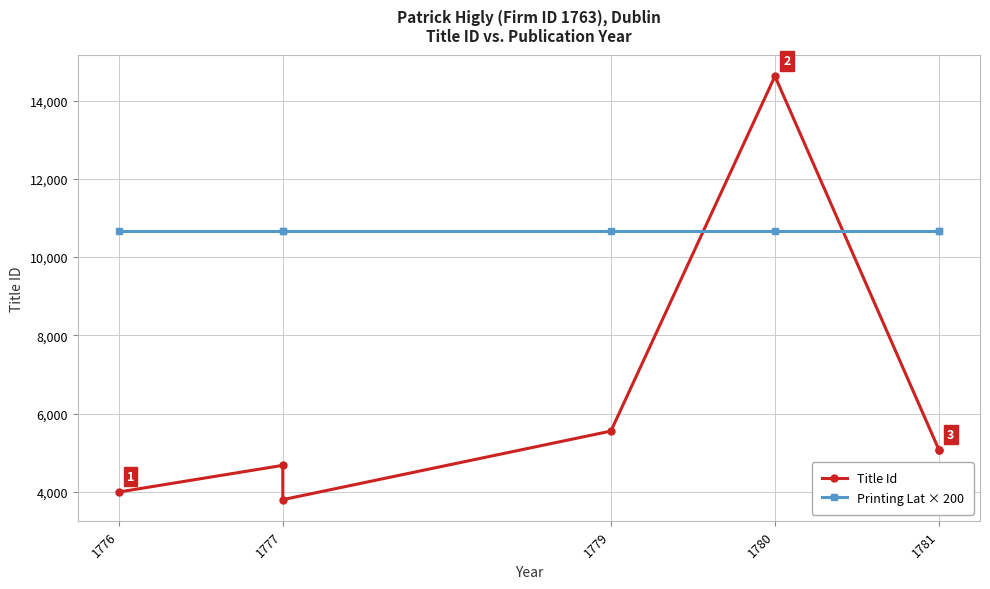

Between 1779 and 1781, which is larger?

1779